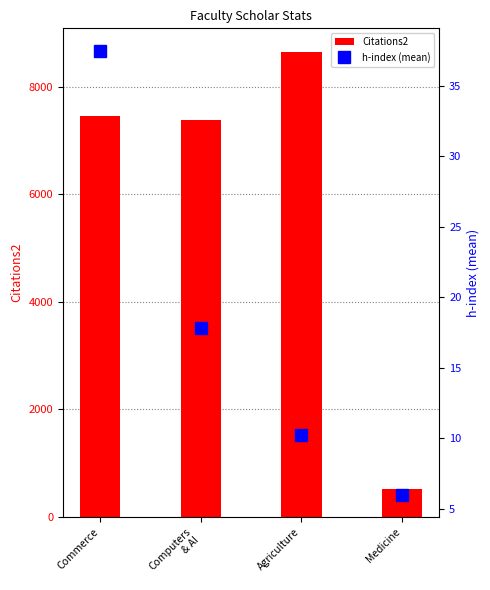

What is the label of the 4th bar from the left?

Medicine